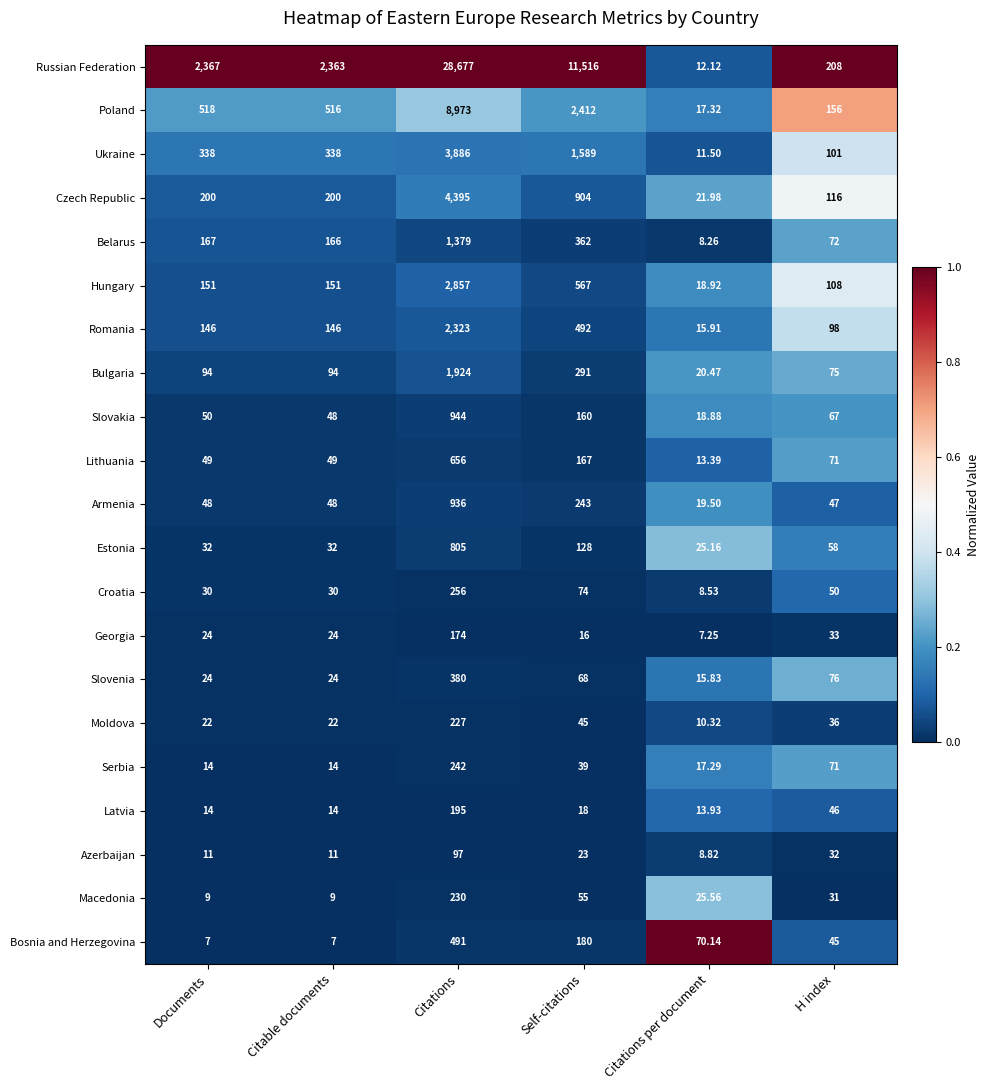

At which label is Latvia closest to 104?

H index